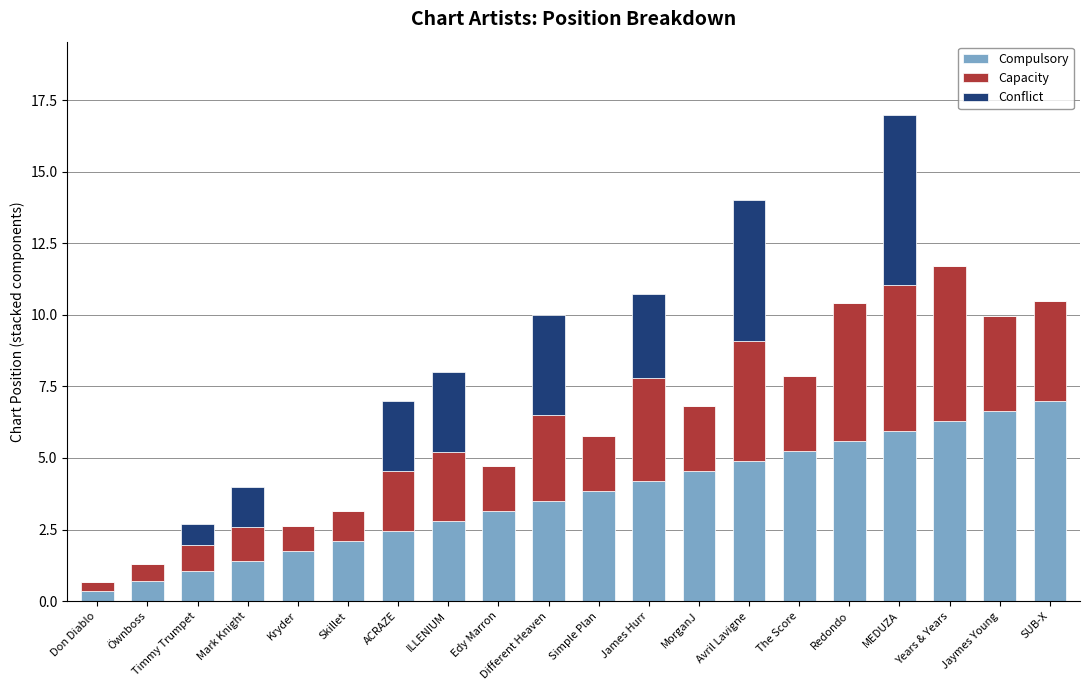

What is the total value across all series at Edy Marron?

4.7